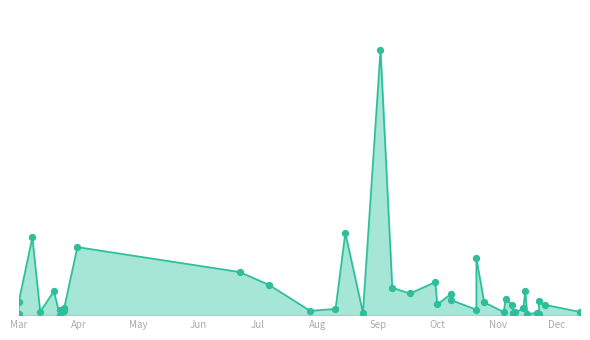

What is the change in value from 15 to 22?

+1165307000